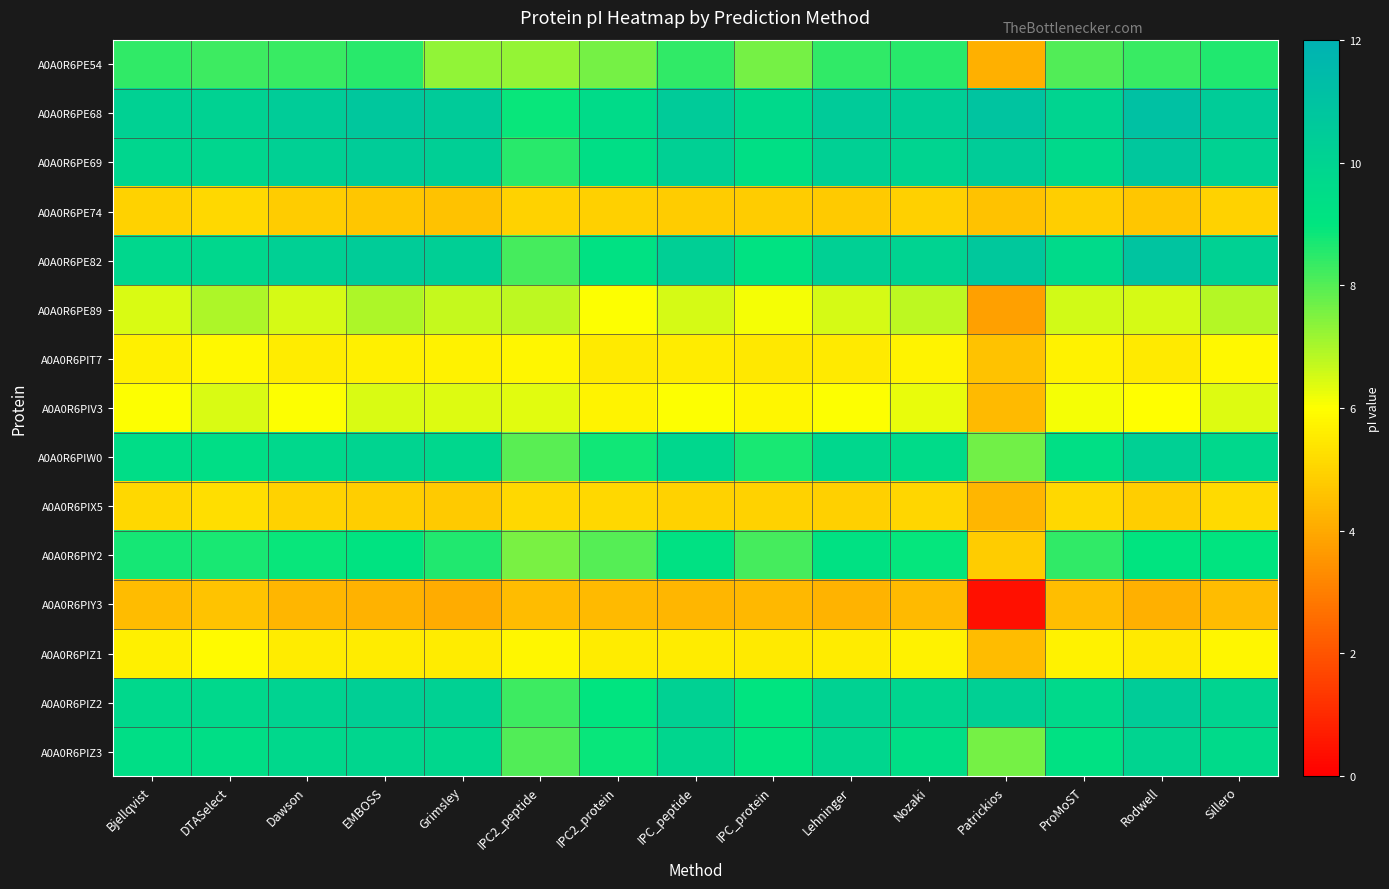

At which category is the sum across all series the highest?

Rodwell